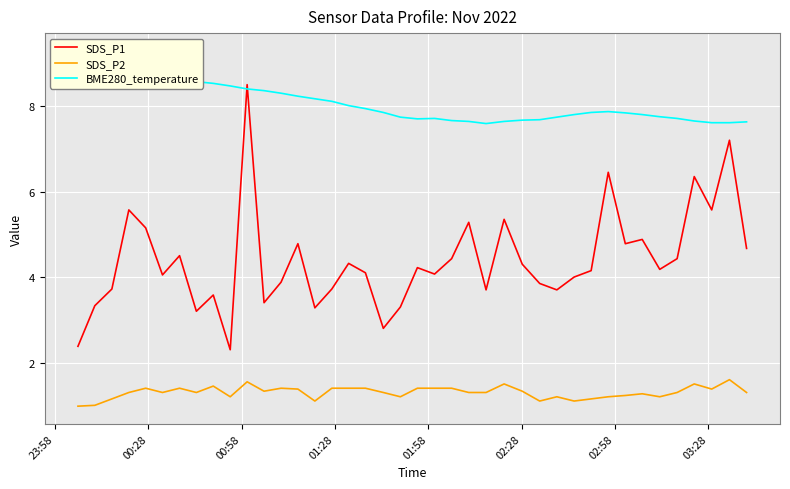

True or false: SDS_P1 and SDS_P2 intersect in this chart.

False